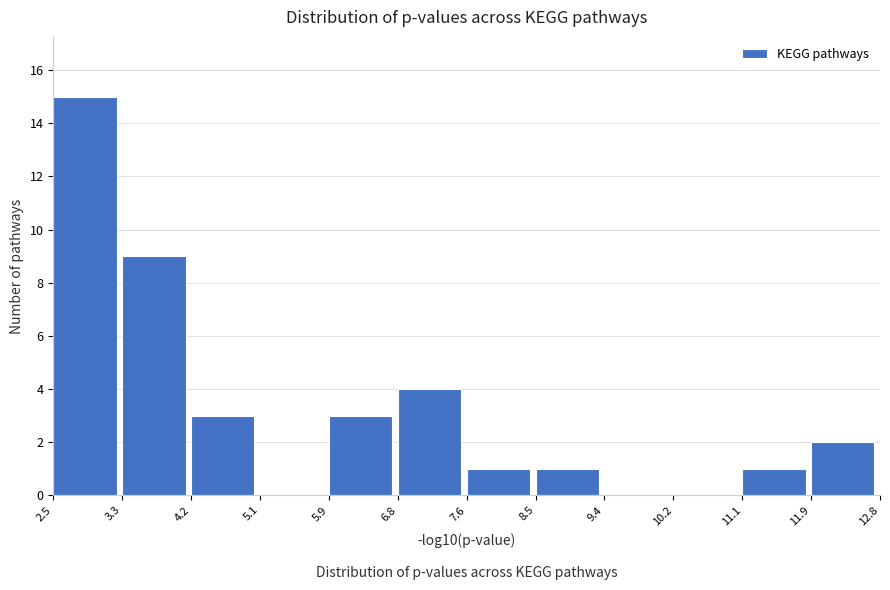

Over which range of the x-axis is the bar tallest?

2.5 to 3.3